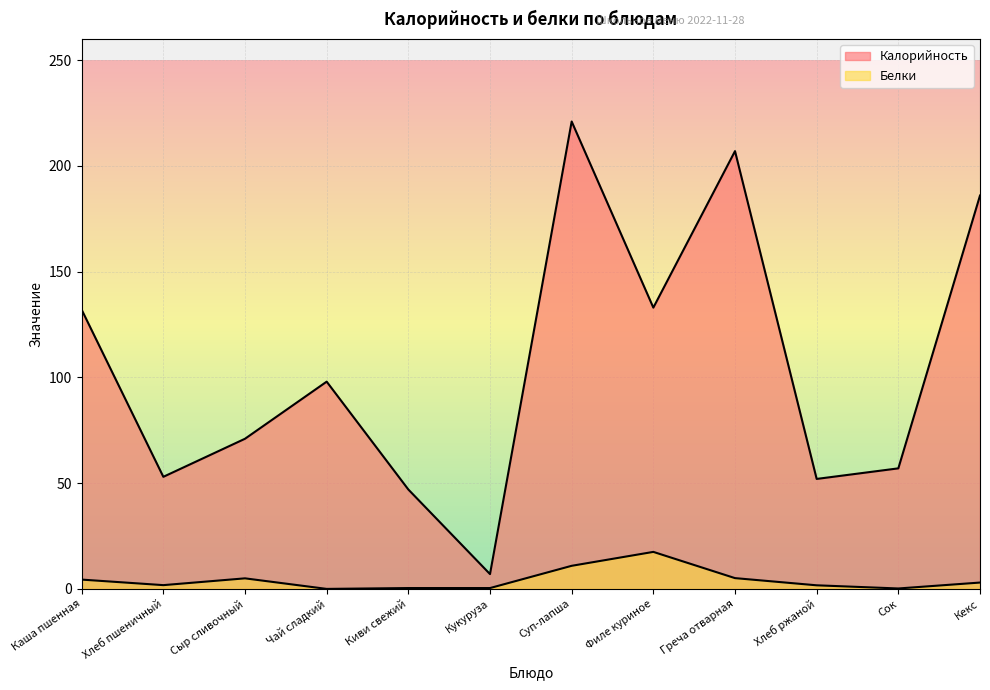

True or false: Калорийность and Белки intersect in this chart.

False